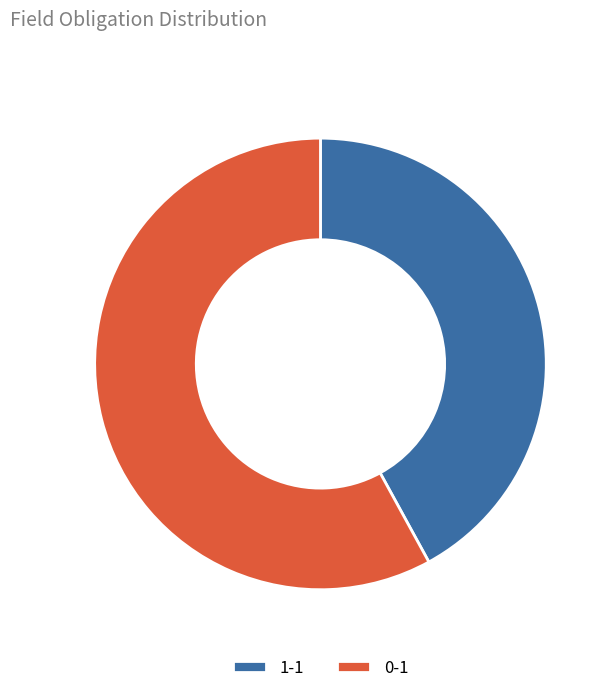

Count the number of slices in the pie.

2